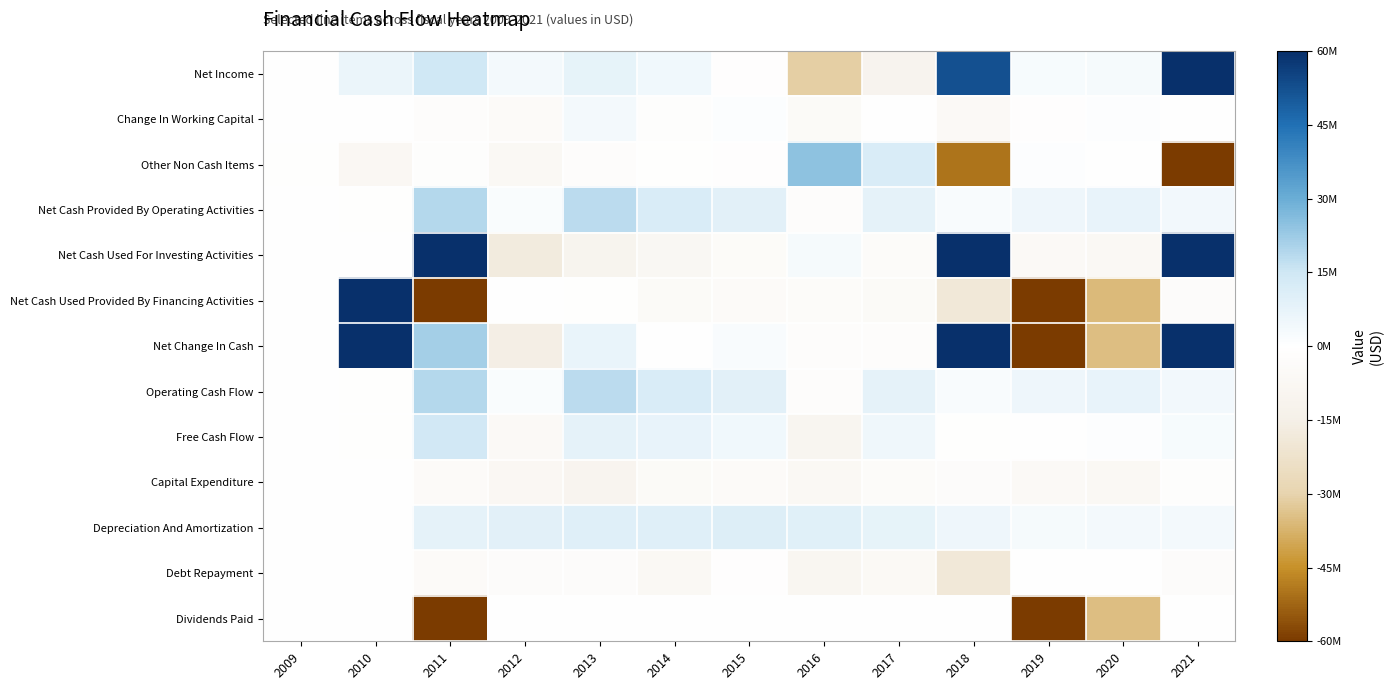

List the series in order of their peak value, highest first.

Net Income, Net Cash Used For Investing Activities, Net Cash Used Provided By Financing Activities, Net Change In Cash, Other Non Cash Items, Net Cash Provided By Operating Activities, Operating Cash Flow, Free Cash Flow, Depreciation And Amortization, Change In Working Capital, Capital Expenditure, Debt Repayment, Dividends Paid